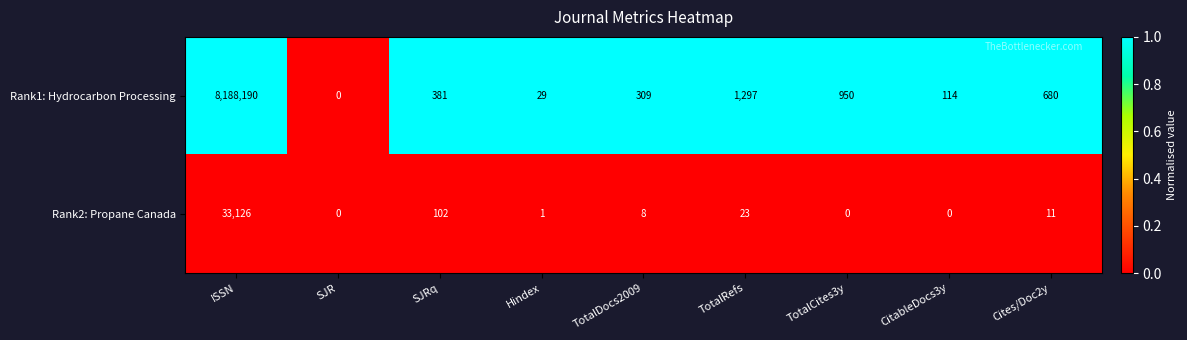

The value of Rank2: Propane Canada at SJR is 0. True or false?

True